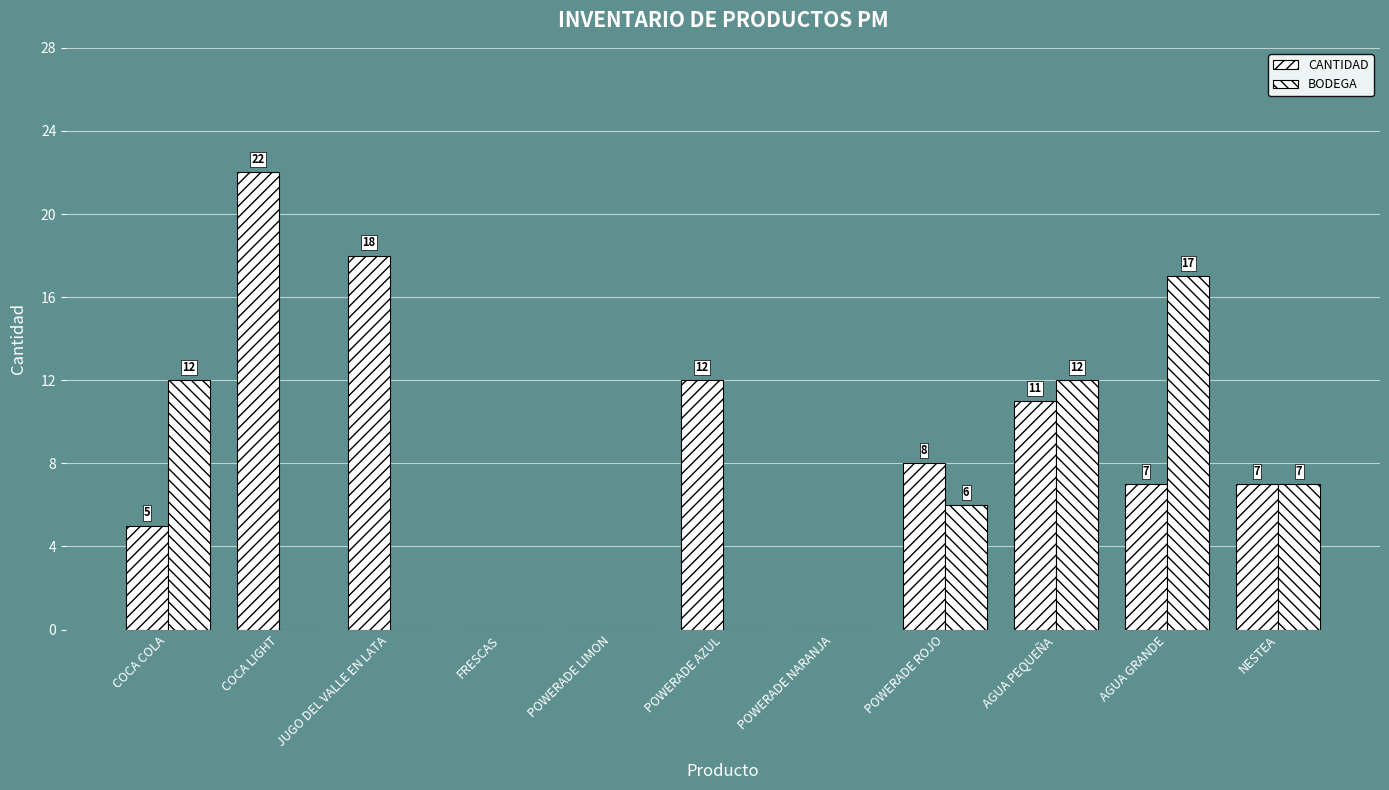

At which category is the sum across all series the highest?

AGUA GRANDE